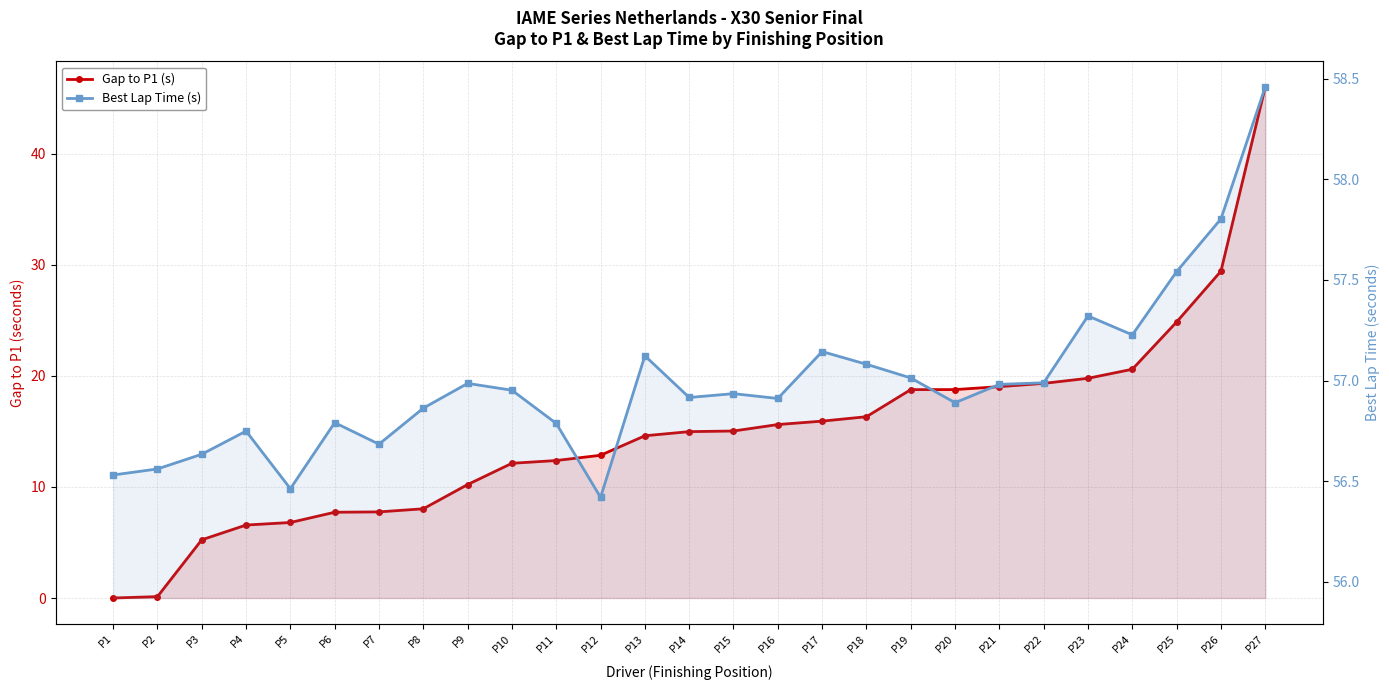

How many series are shown in this chart?

2